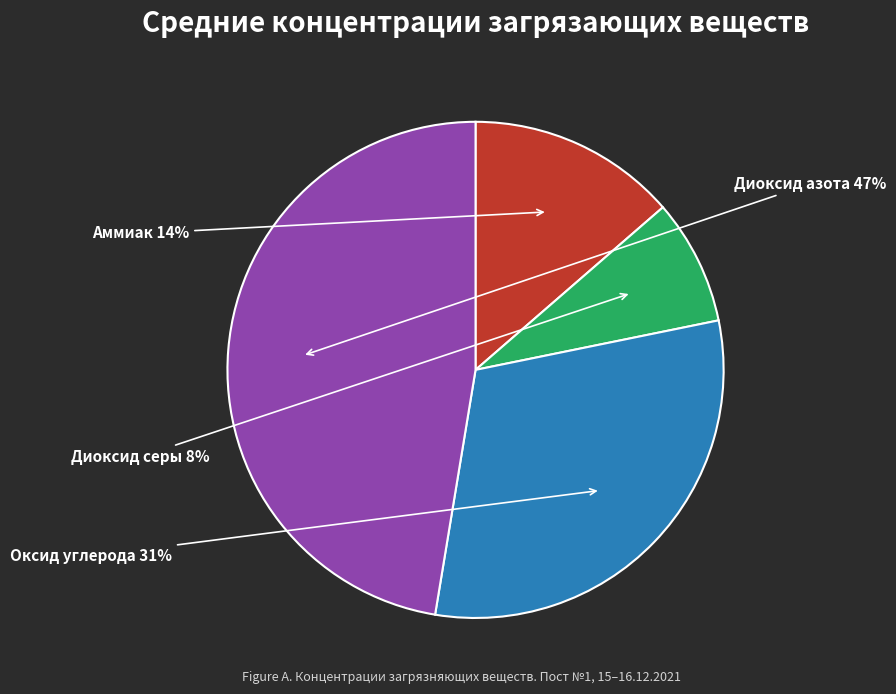

To the nearest percent, what portion does Диоксид серы represent?

8%